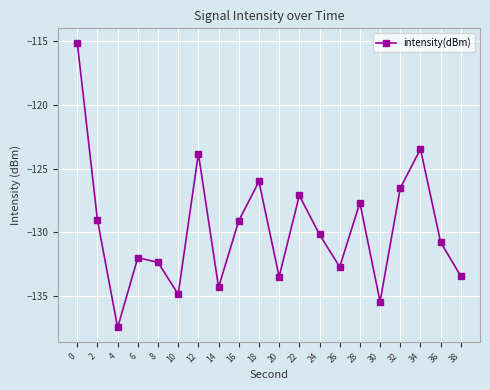

What is the sum of the values at 20 and 36?

-264.2